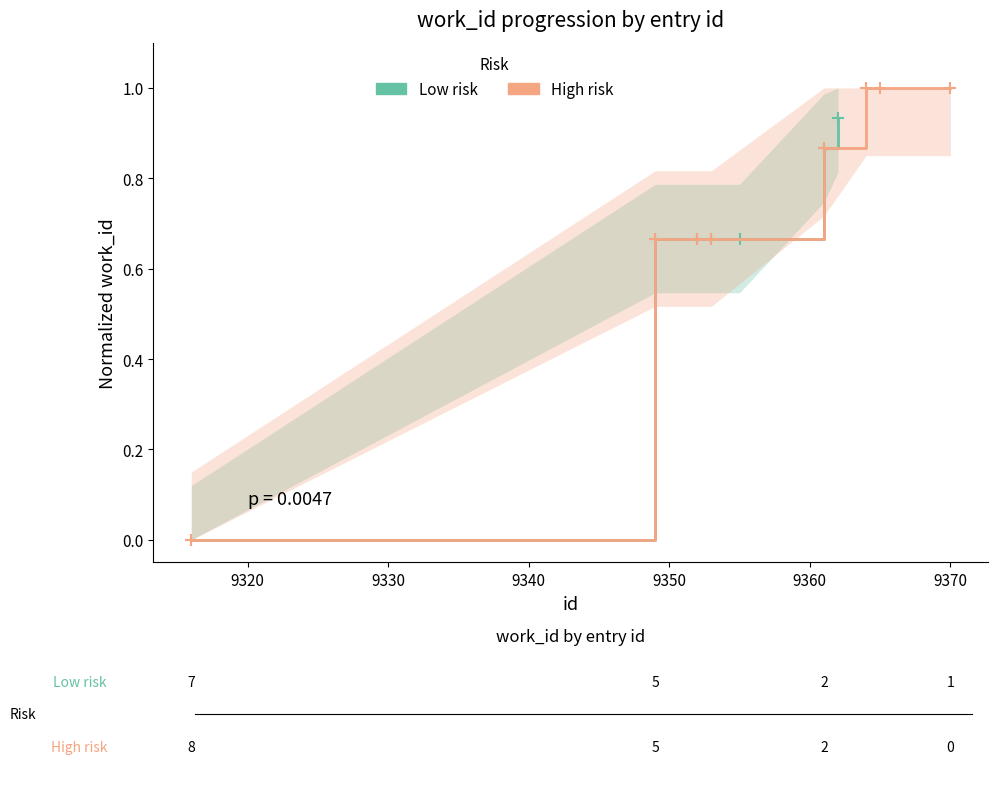

Which category has the highest value across all series?

9362